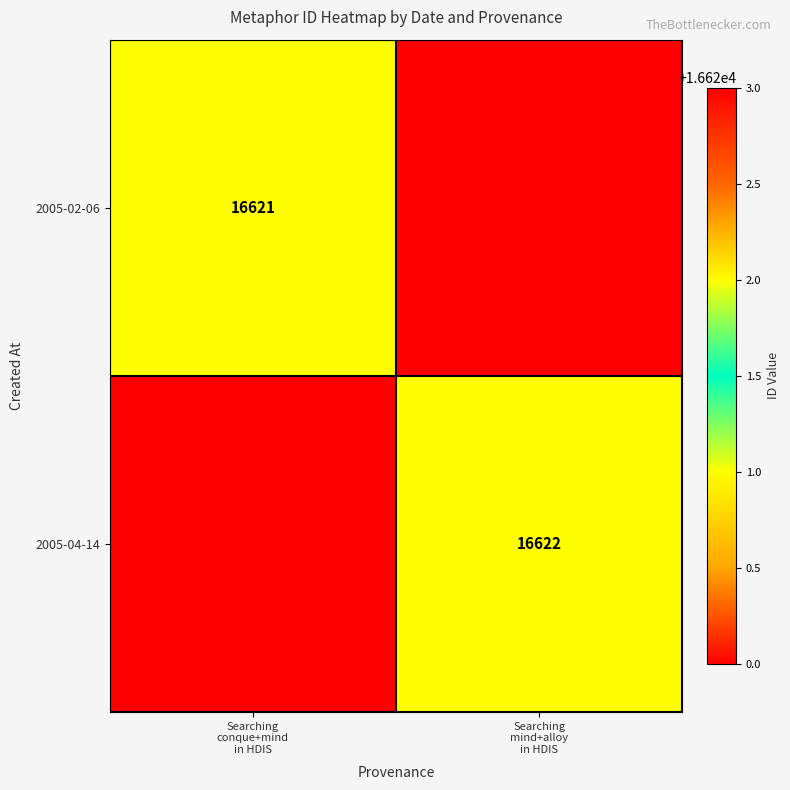

Is it true that 2005-02-06 equals 16621 at Searching conque+mind in HDIS?

True